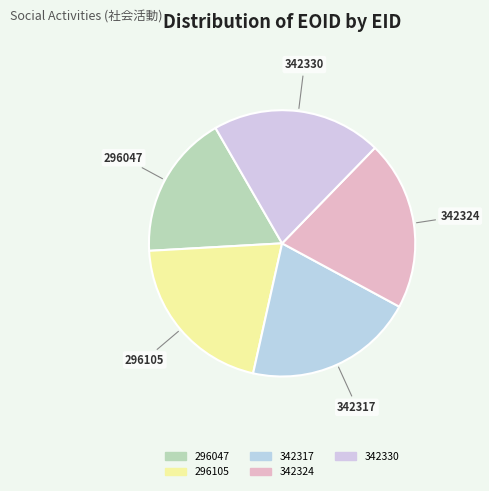

The 296047 slice represents 18% of the pie. True or false?

True